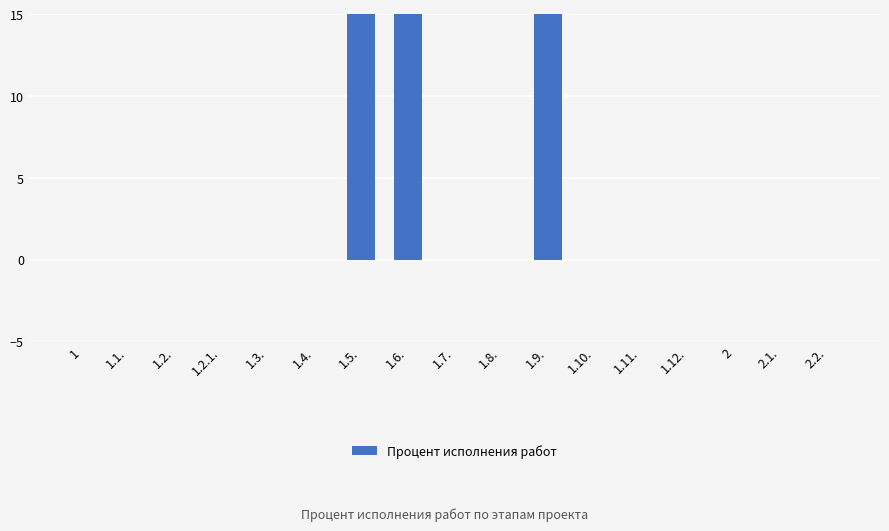

Reading left to right, extract all data points from this chart.

0	0	0	0	0	0	100	100	0	0	100	0	0	0	0	0	0